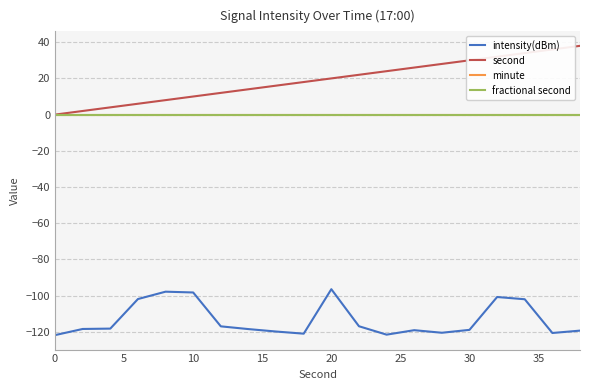

Is this an area chart (filled region under the line)?

No